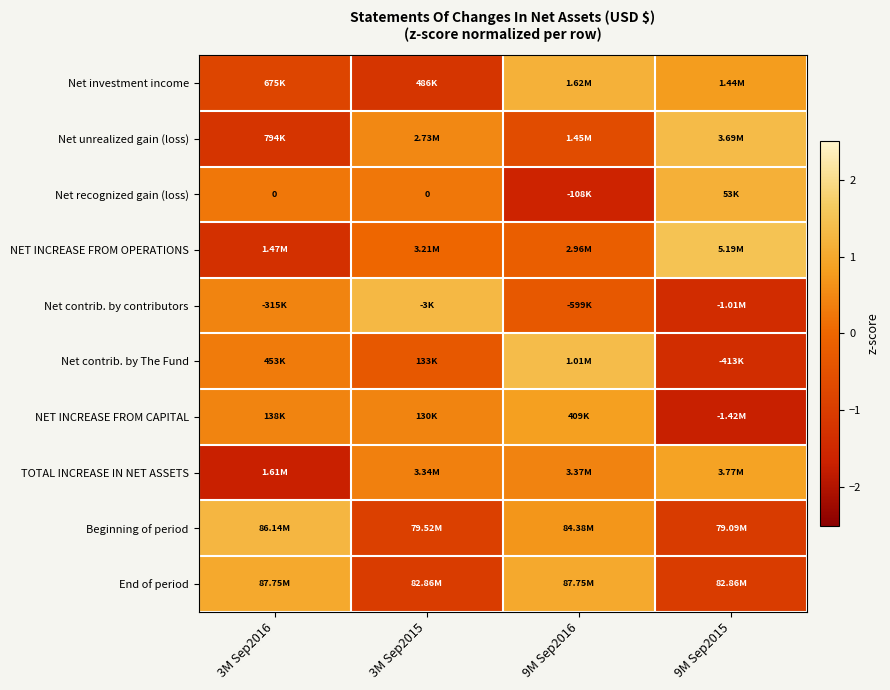

At which category is the sum across all series the highest?

9M Sep2016